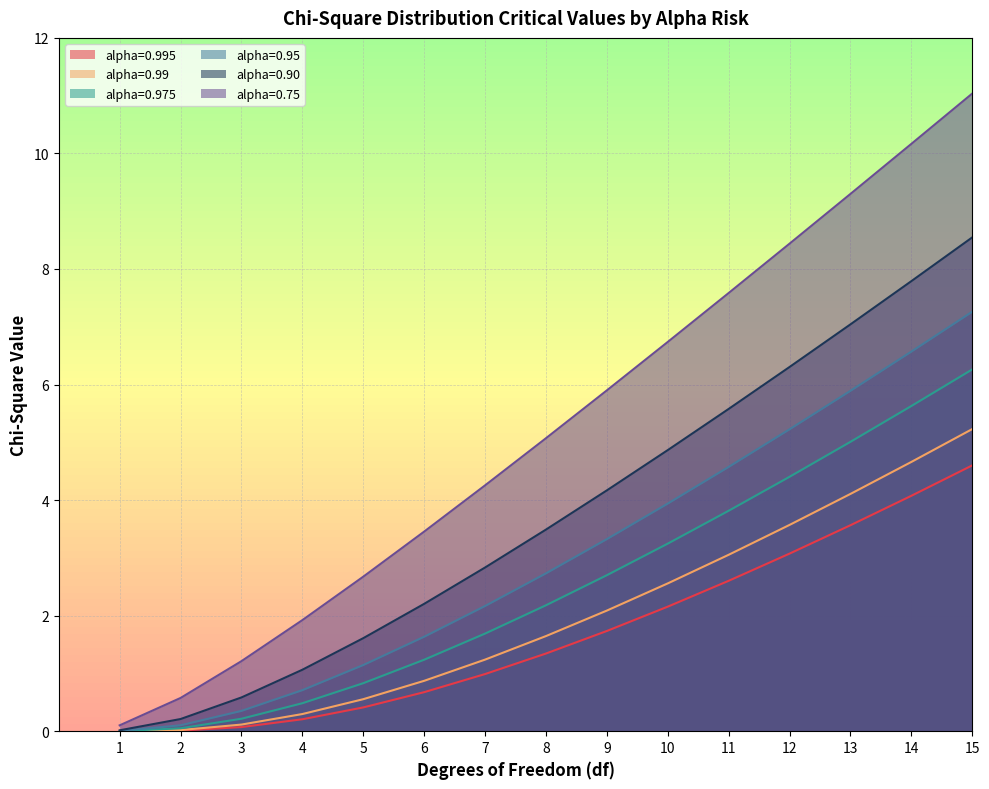

True or false: alpha=0.95 and alpha=0.975 cross at least once.

False